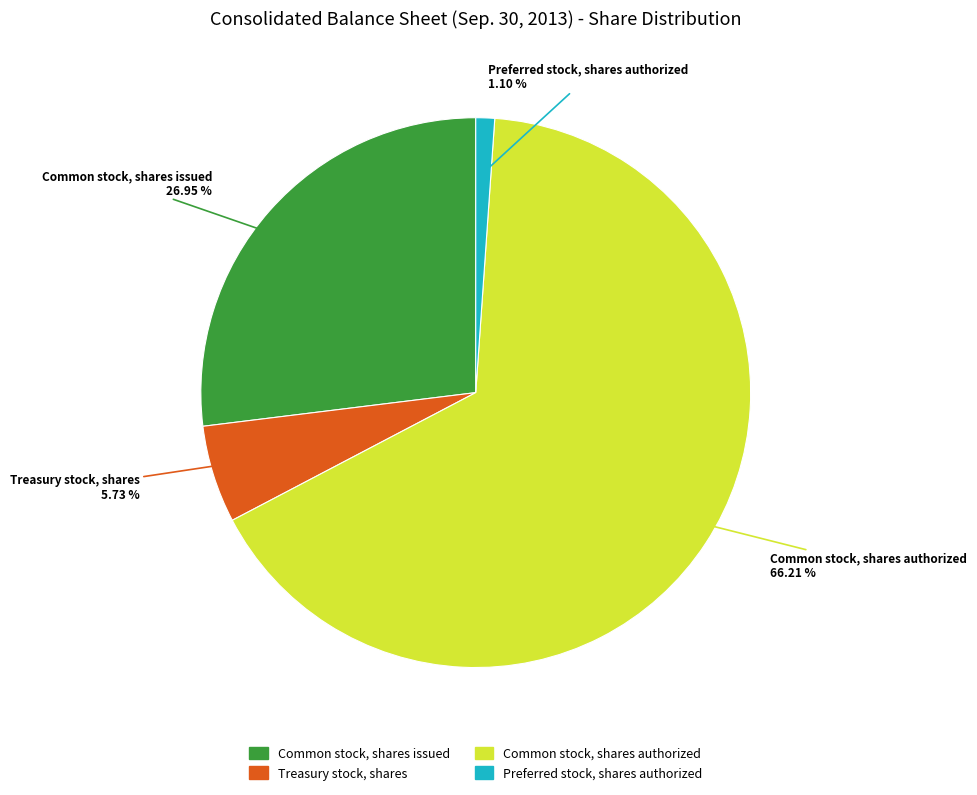

Count the number of slices in the pie.

4